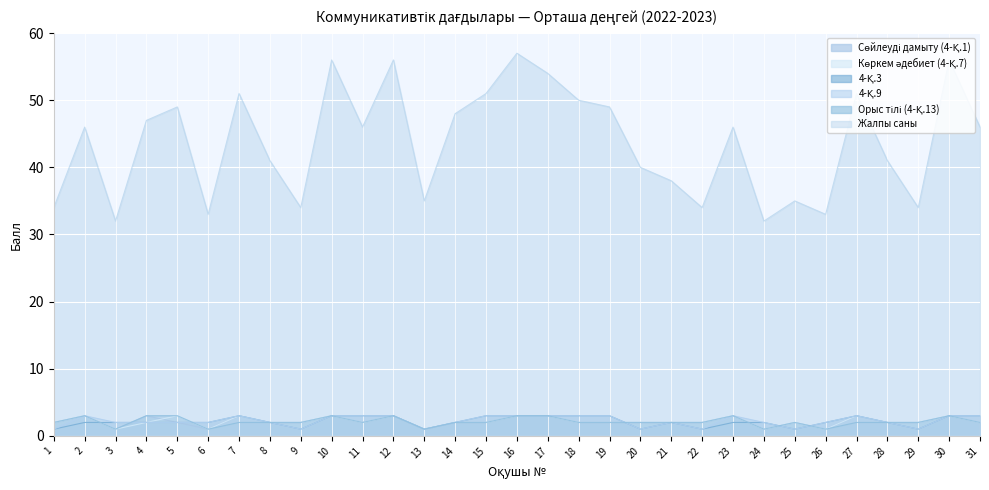

What are all the series names shown in the legend?

Сөйлеуді дамыту (4-Қ.1), Көркем әдебиет (4-Қ.7), 4-Қ.3, 4-Қ.9, Орыс тілі (4-Қ.13), Жалпы саны